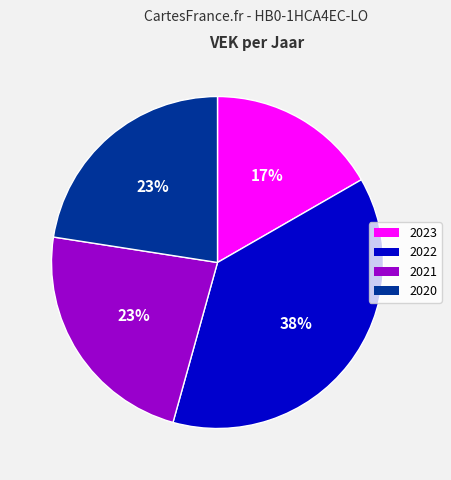

To the nearest percent, what is the difference between the largest and smallest slice percentages?

21%